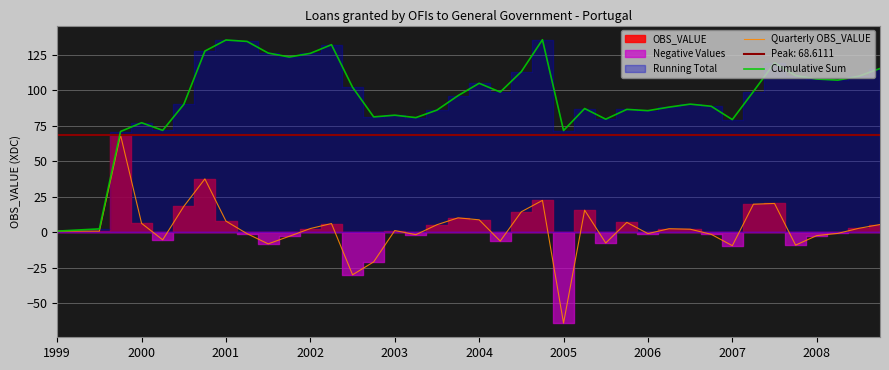

Which series has the largest total across all categories?

Cumulative Sum